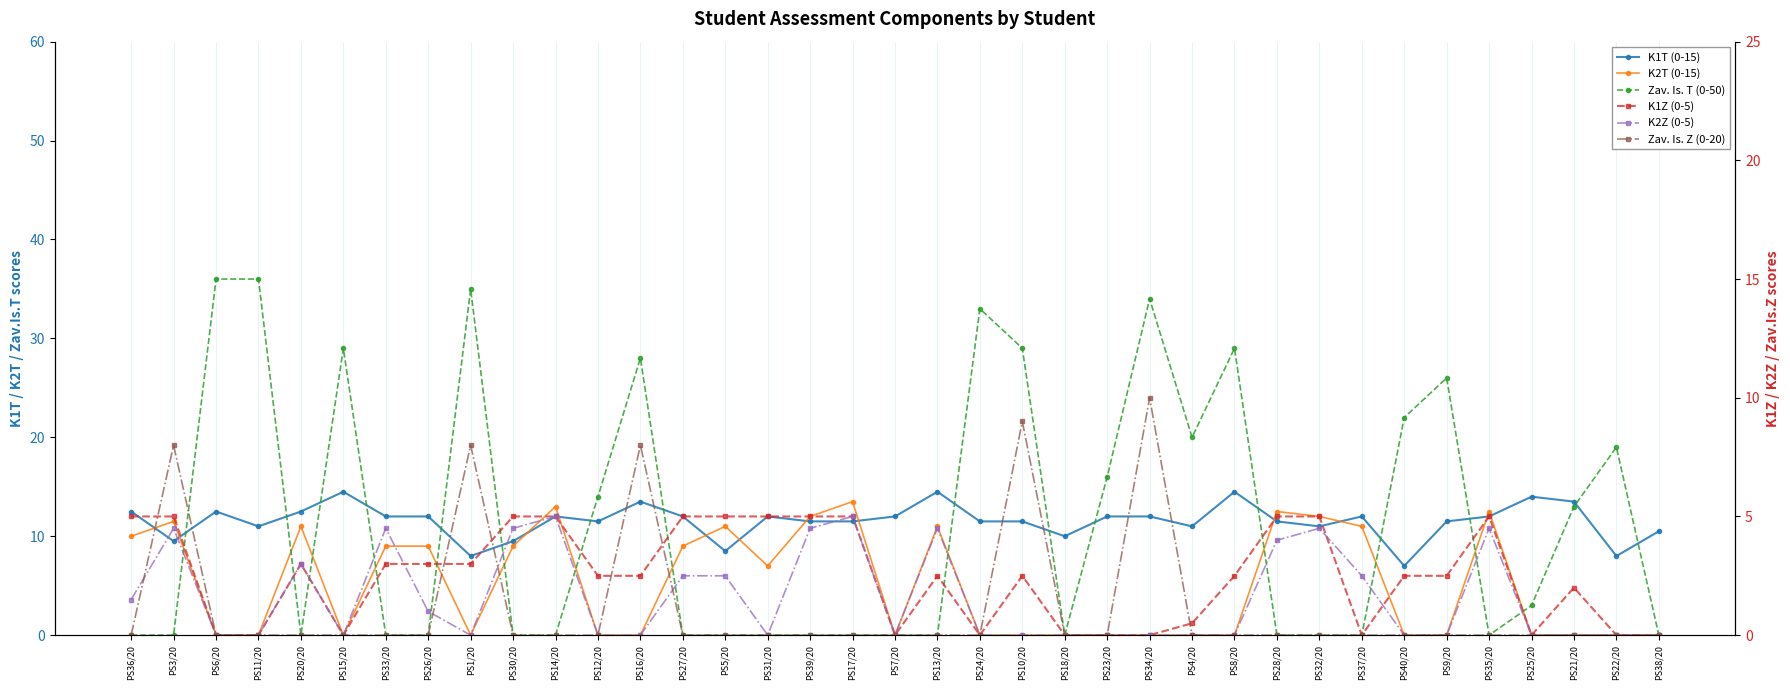

What are all the series names shown in the legend?

K1T (0-15), K2T (0-15), Zav. Is. T (0-50), K1Z (0-5), K2Z (0-5), Zav. Is. Z (0-20)